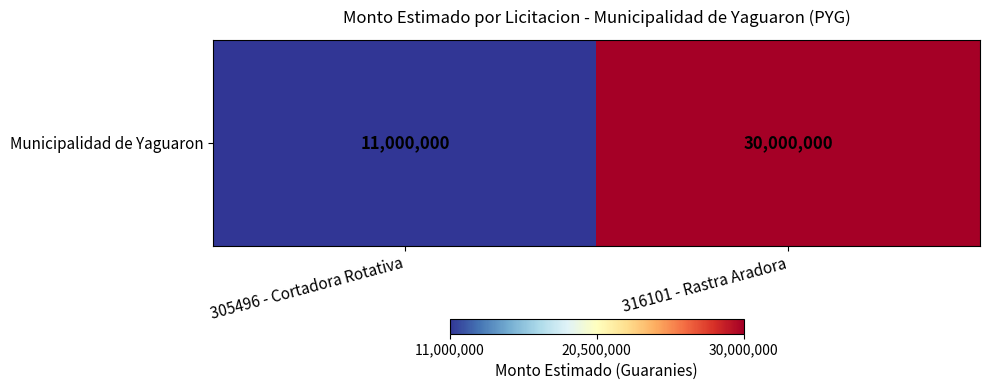

Which has a higher value, 305496 - Cortadora Rotativa or 316101 - Rastra Aradora?

316101 - Rastra Aradora